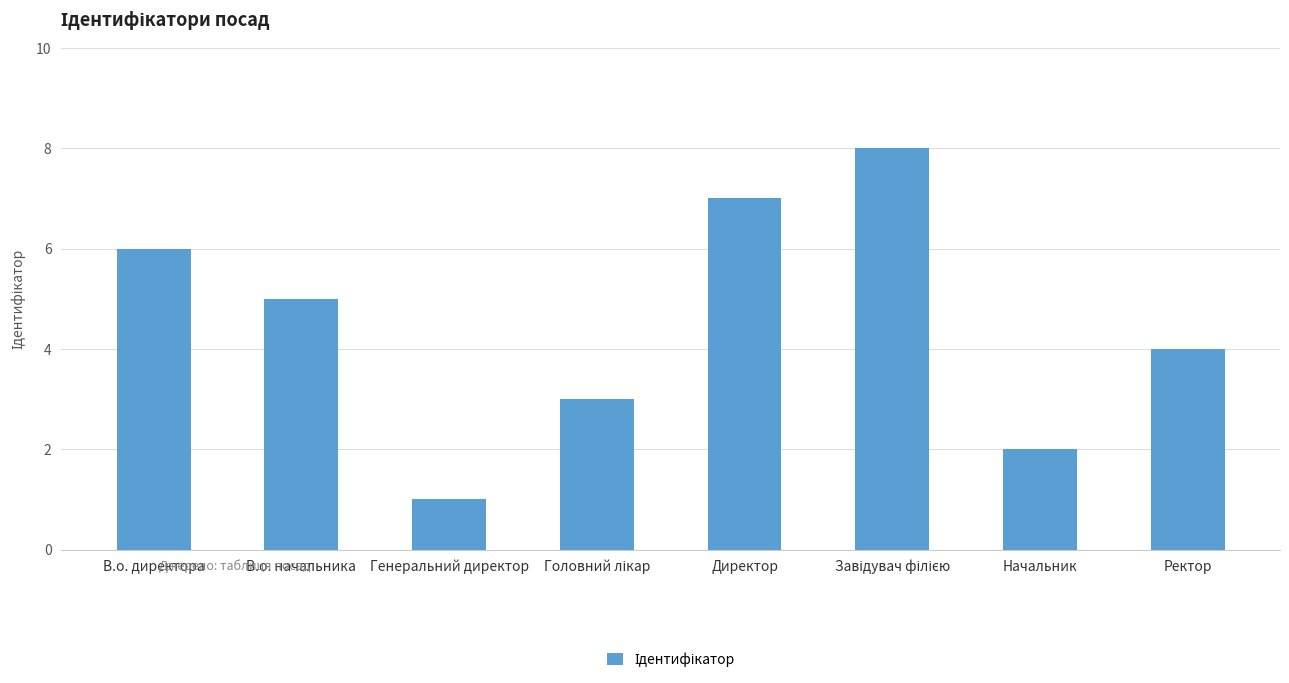

How many categories are shown in the chart?

8